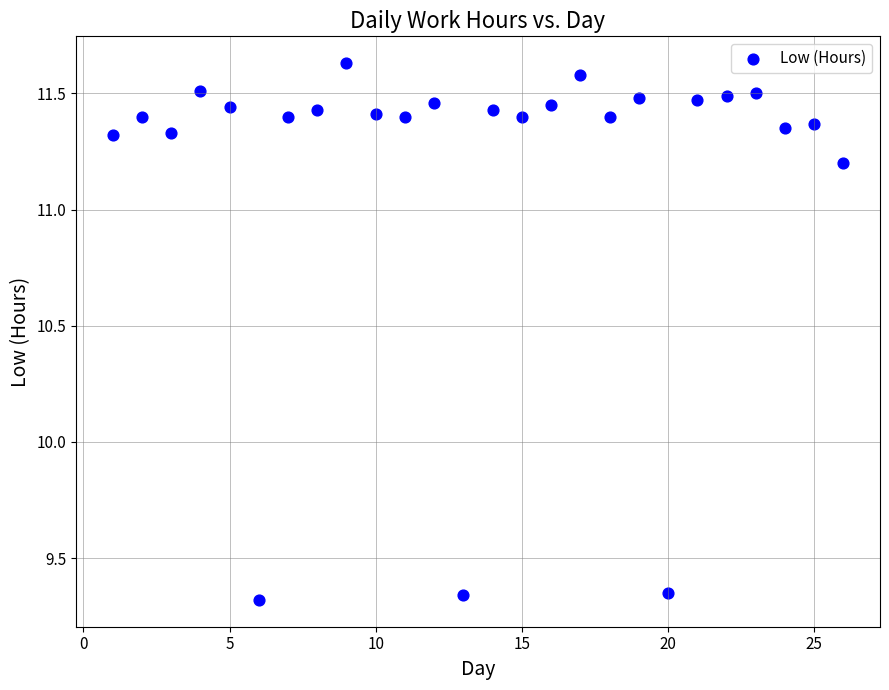

What is the range of Y values (max minus min)?

2.3